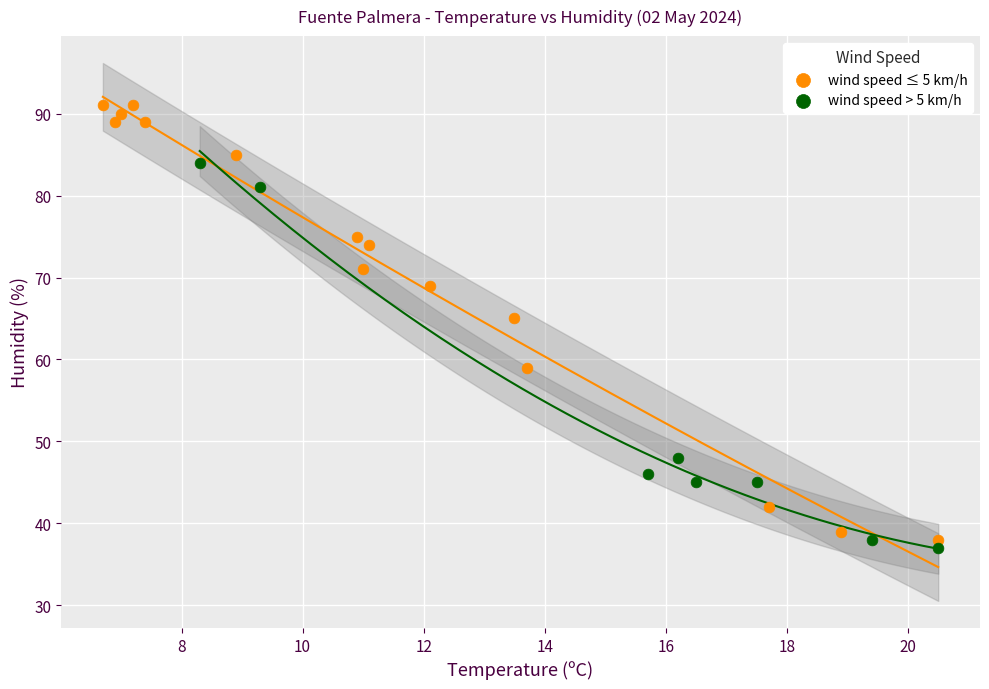

Which series reaches the maximum Y coordinate?

wind speed ≤ 5 km/h